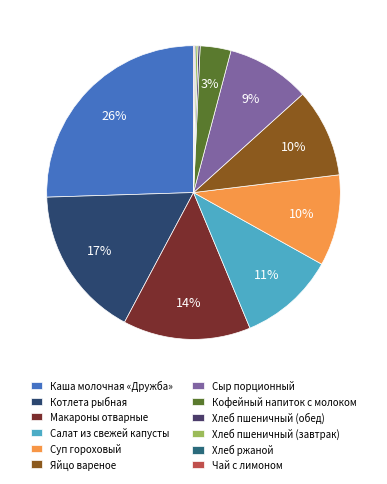

What percentage do Чай с лимоном and Салат из свежей капусты together represent?

10.7%